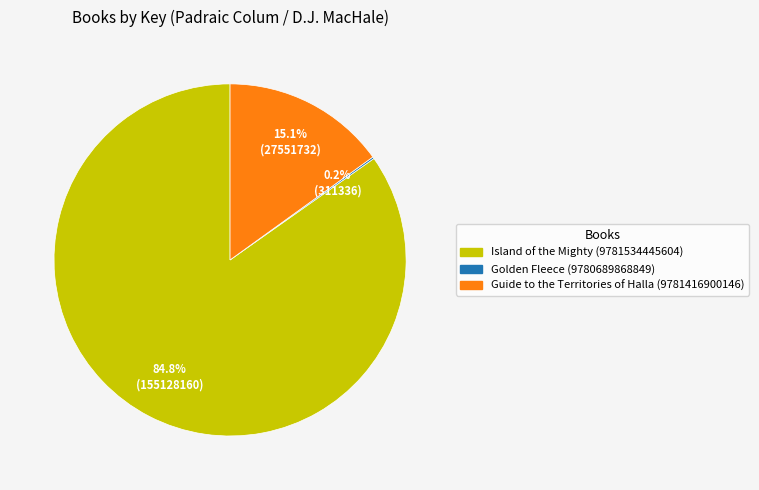

Which category accounts for the majority?

Island of the Mighty (9781534445604)